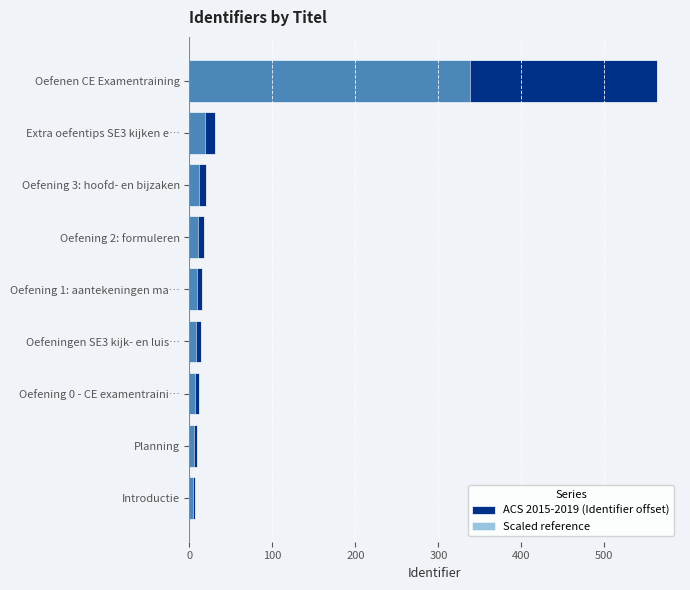

How many groups of bars are there?

9